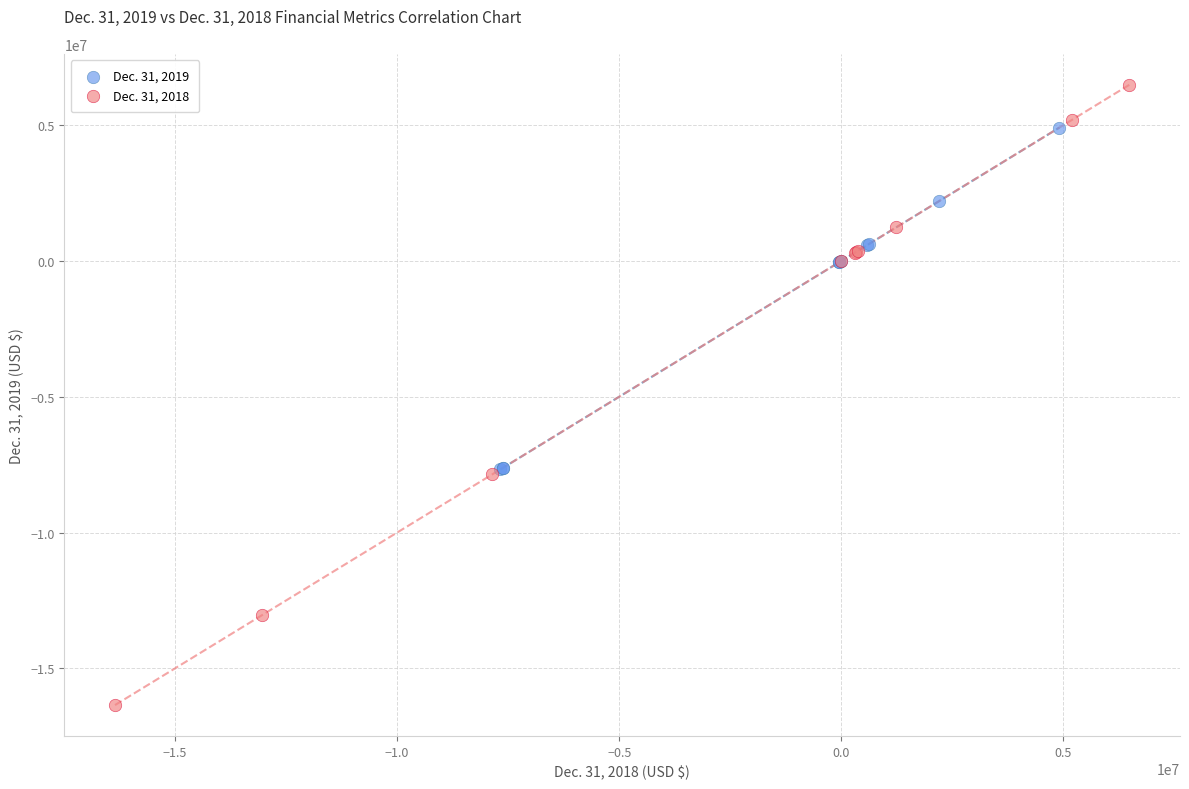

Which series reaches the maximum Y coordinate?

Dec. 31, 2018